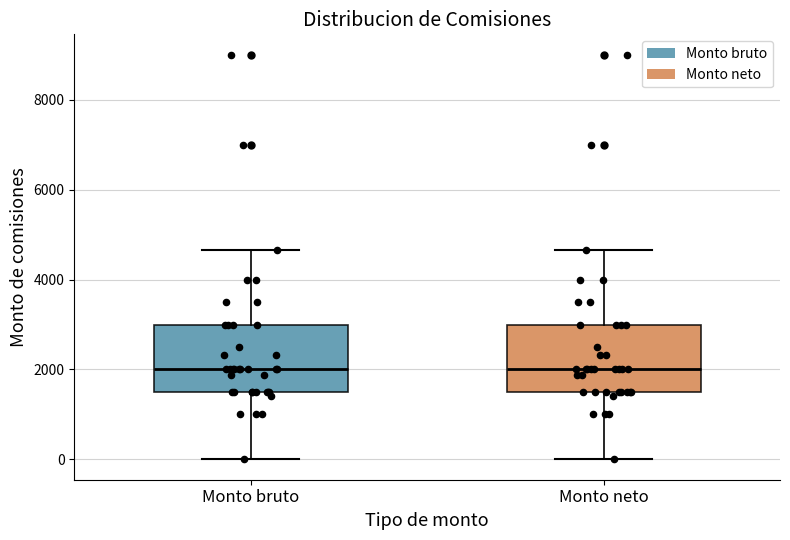

Reading left to right, read every box against the y-axis: the position of its median line, the range the box covers, and the ends of its whiskers. The values are not printed on the chart, so give them approximately, as read against the axis.

Monto bruto: median 2000, box 1600 to 3000, whiskers 0 to 4600
Monto neto: median 2000, box 1600 to 3000, whiskers 0 to 4600